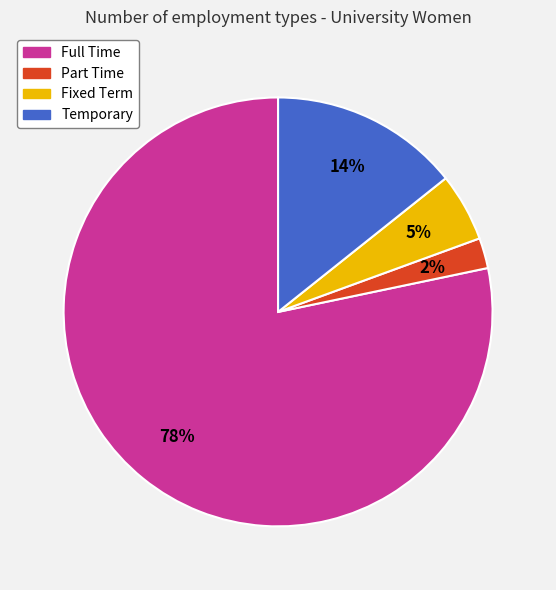

How many segments does this pie chart have?

4